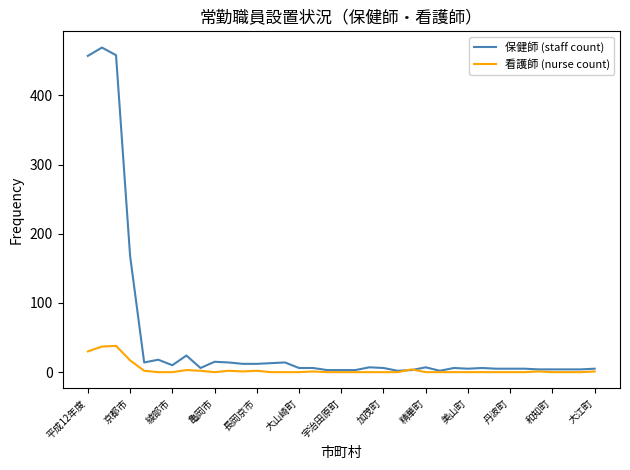

What are all the series names shown in the legend?

保健師 (staff count), 看護師 (nurse count)